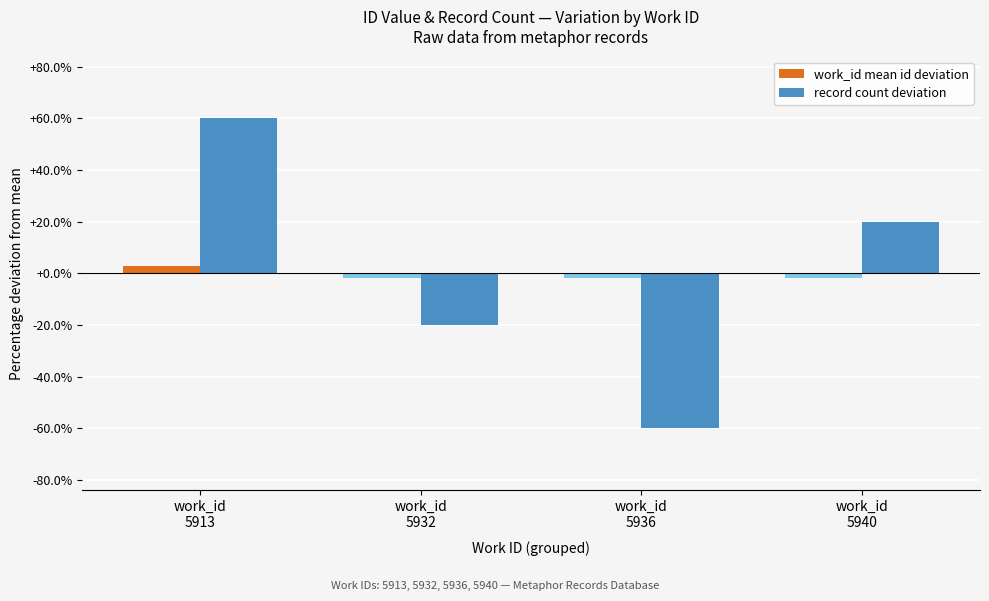

How many bars are there in total?

8